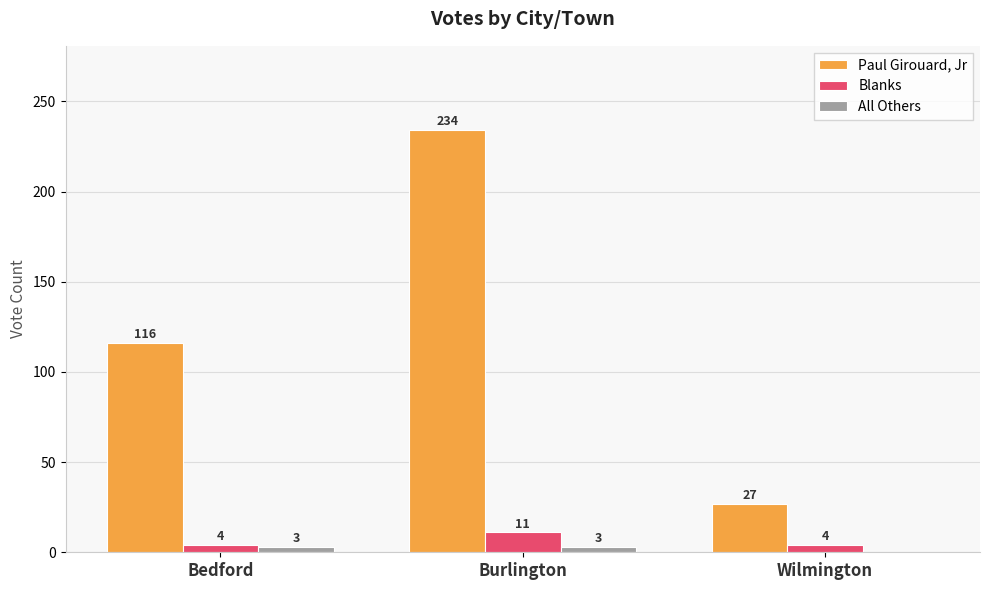

Reading left to right, what are all the values shown in this chart?

Paul Girouard, Jr: 116	234	27
Blanks: 4	11	4
All Others: 3	3	0